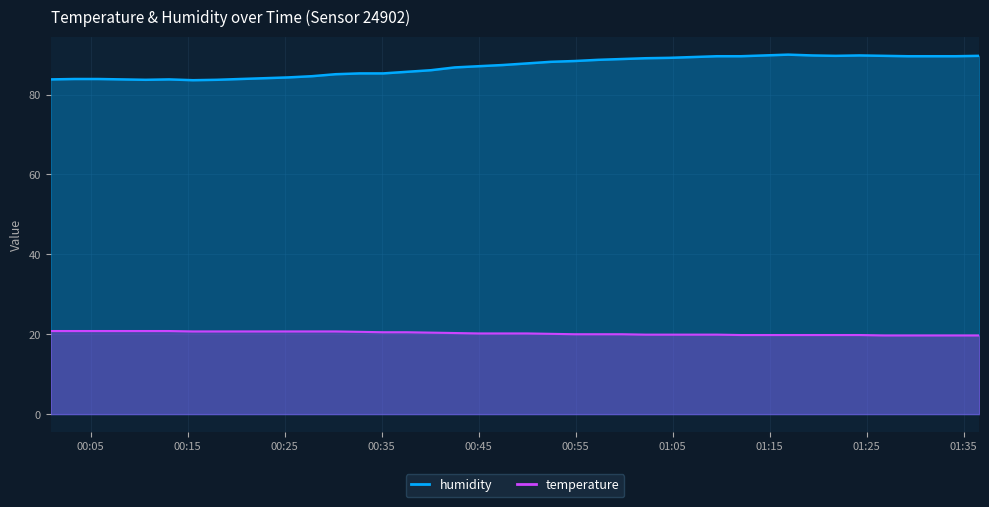

How many interior local peaks does the humidity series have?

3